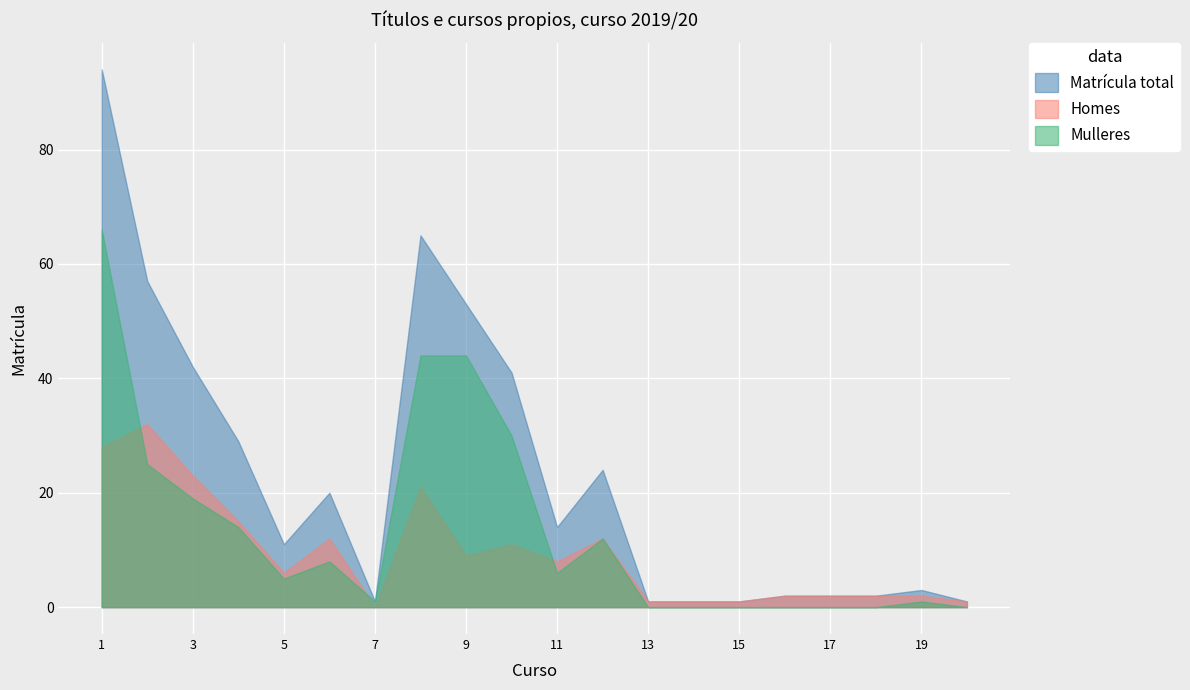

How many lines are shown in the chart?

3